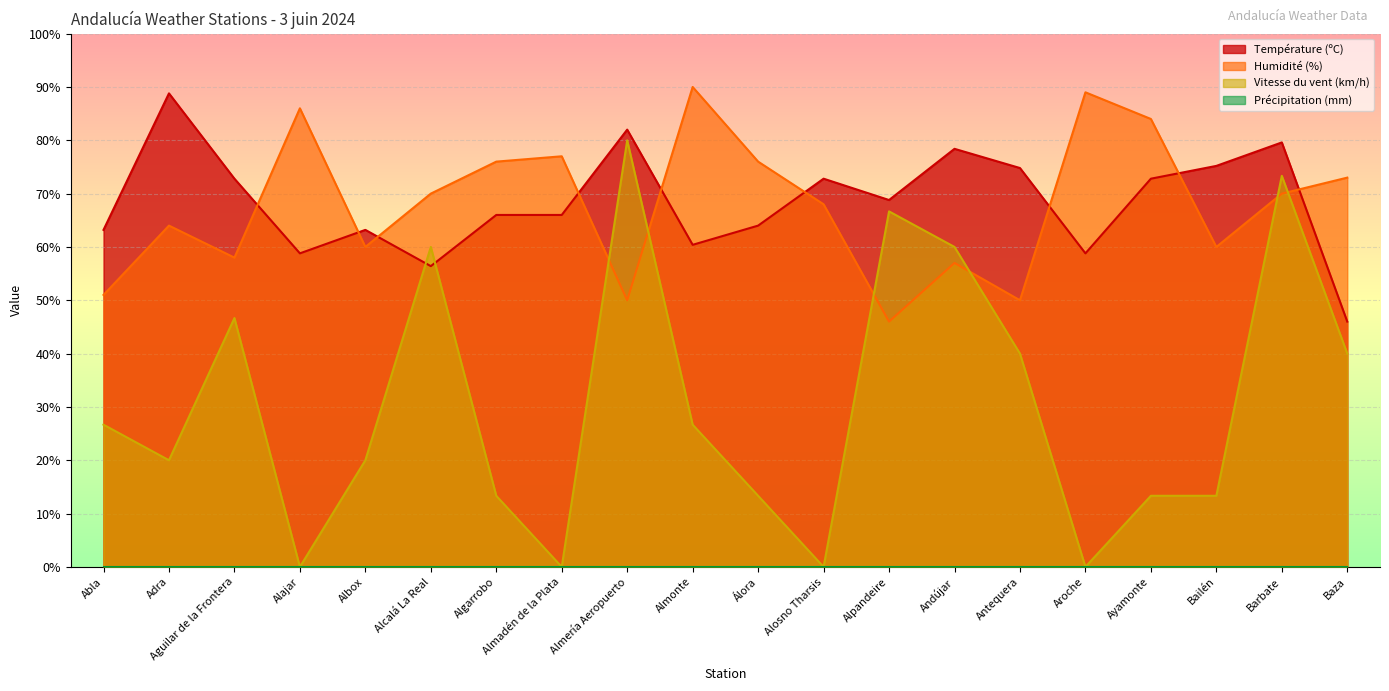

What is the label of the 7th point from the right?

Andújar